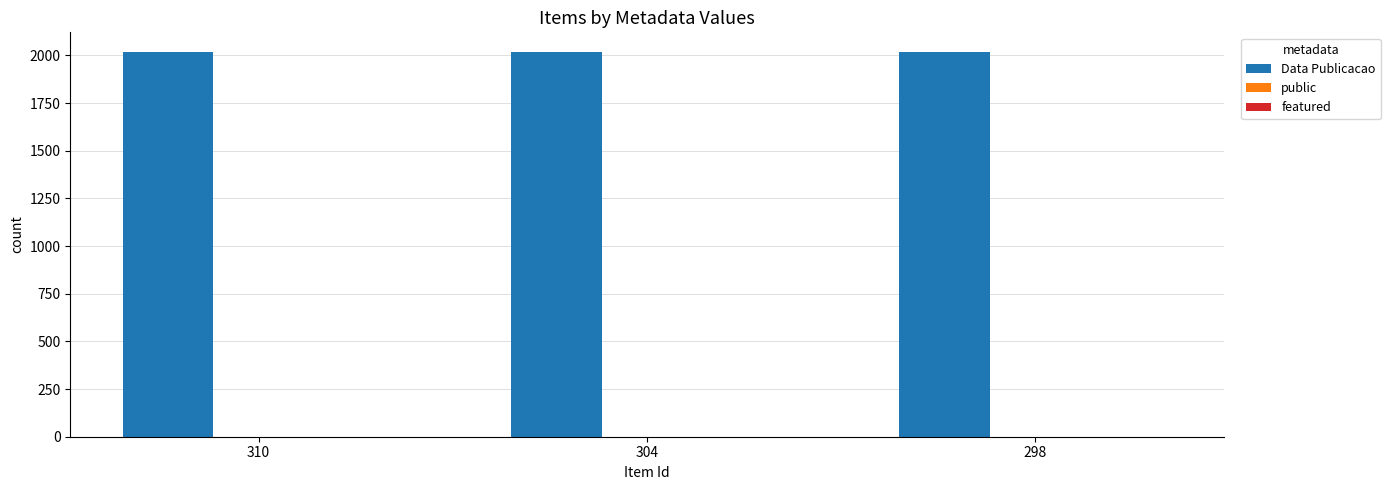

How many groups of bars are there?

3